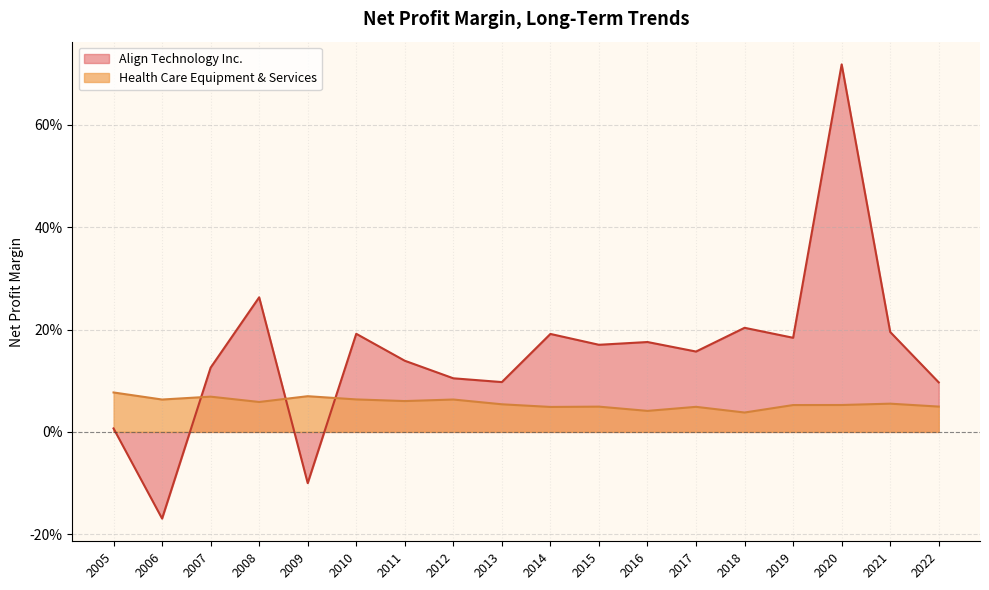

What is the highest value of the Align Technology Inc. series?

0.7